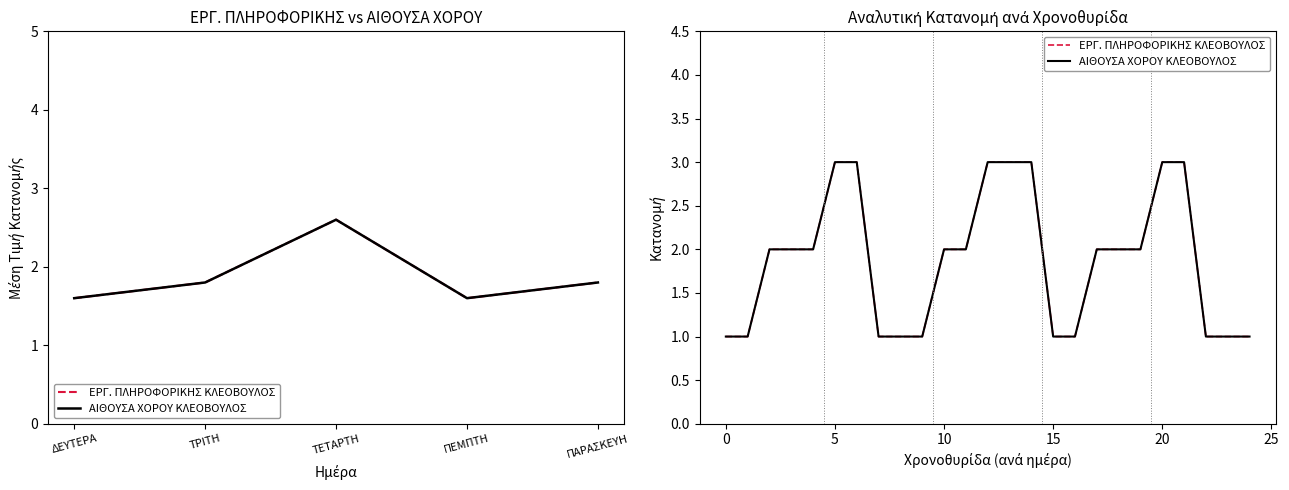

How many lines are shown in the chart?

2